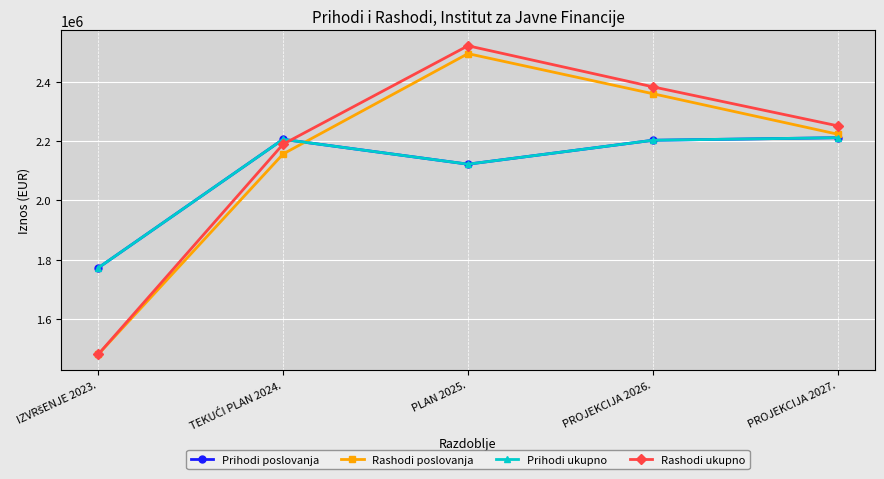

Reading left to right, extract all data points from this chart.

Prihodi poslovanja: 1772433	2205637	2121901	2202495	2211070
Rashodi poslovanja: 1480989	2156261	2494310	2359295	2222870
Prihodi ukupno: 1772433	2205637	2121901	2202495	2211070
Rashodi ukupno: 1480989	2189261	2520805	2382495	2251070